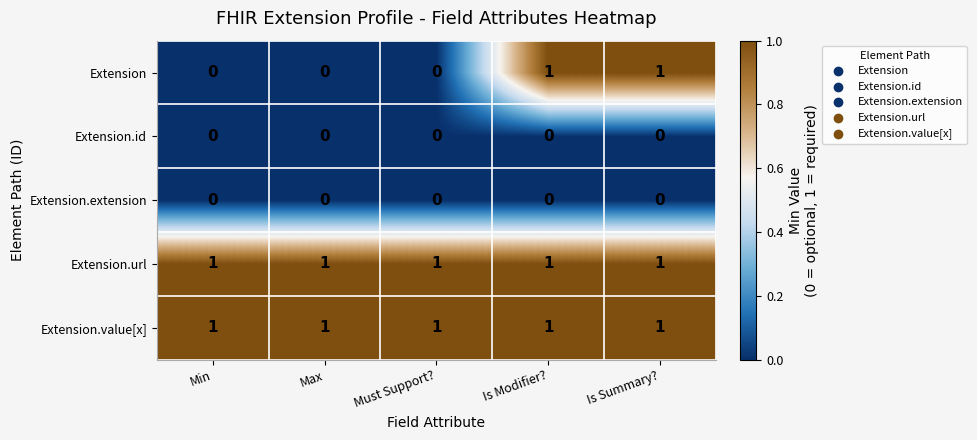

Which series changed the most between Max and Is Summary??

Extension